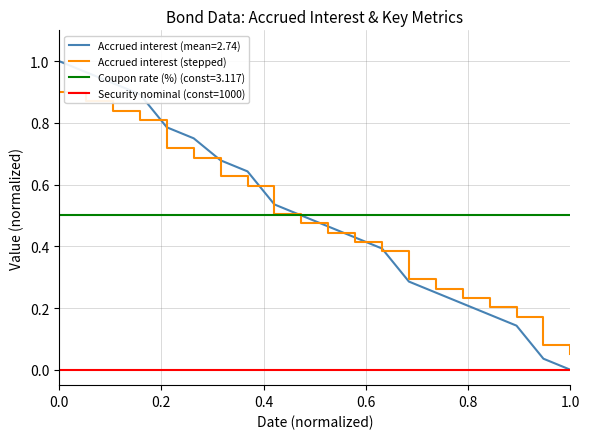

Rank the series by their maximum value, from highest to lowest.

Accrued interest (mean=2.74), Accrued interest (stepped), Coupon rate (%) (const=3.117), Security nominal (const=1000)